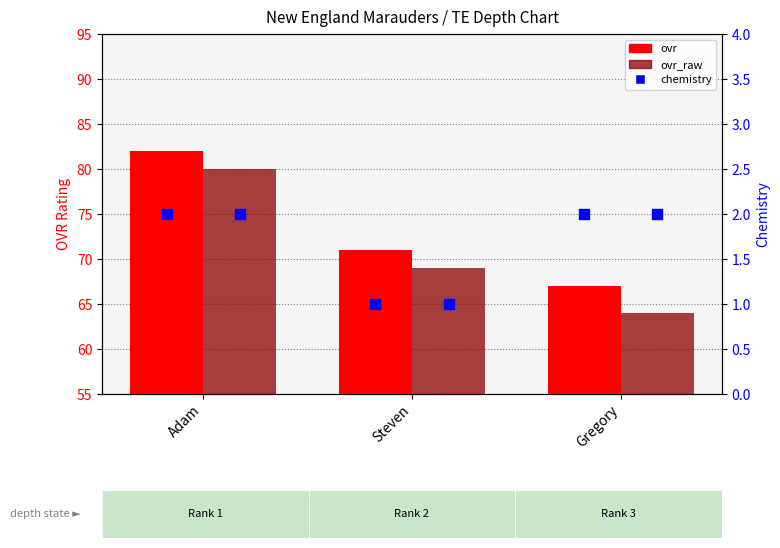

Is the value of ovr at Gregory greater than the value of chemistry at Adam?

Yes